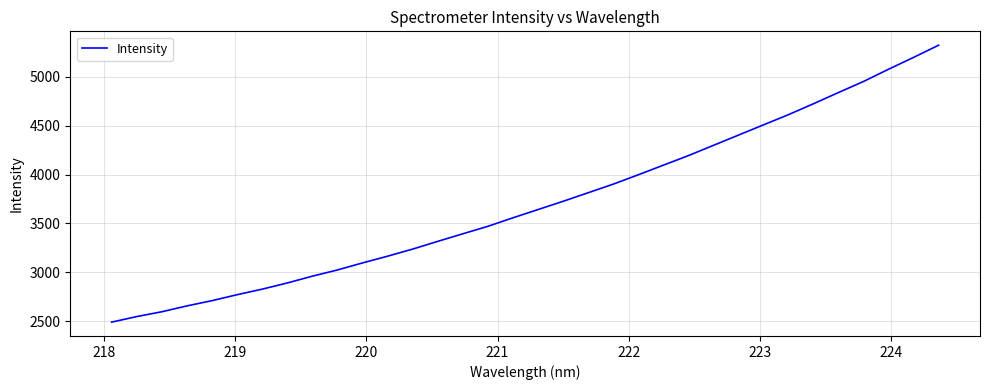

What is the minimum value shown in the chart?

2489.0